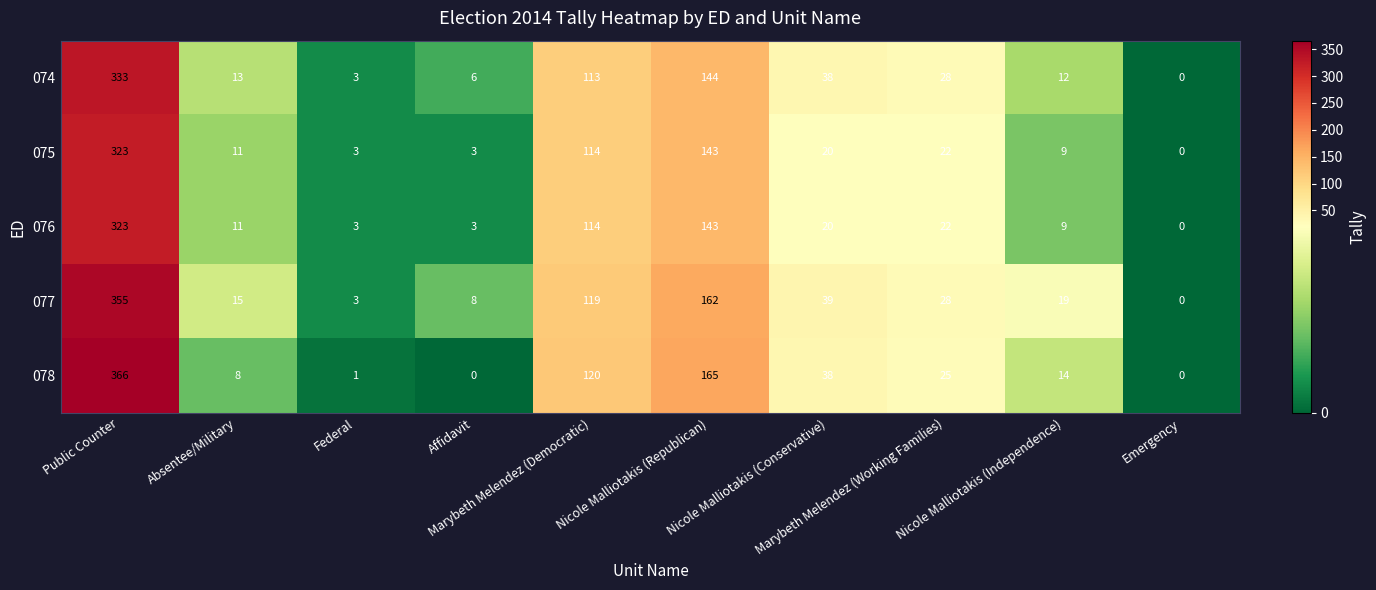

Which series has the largest range (max minus min)?

078